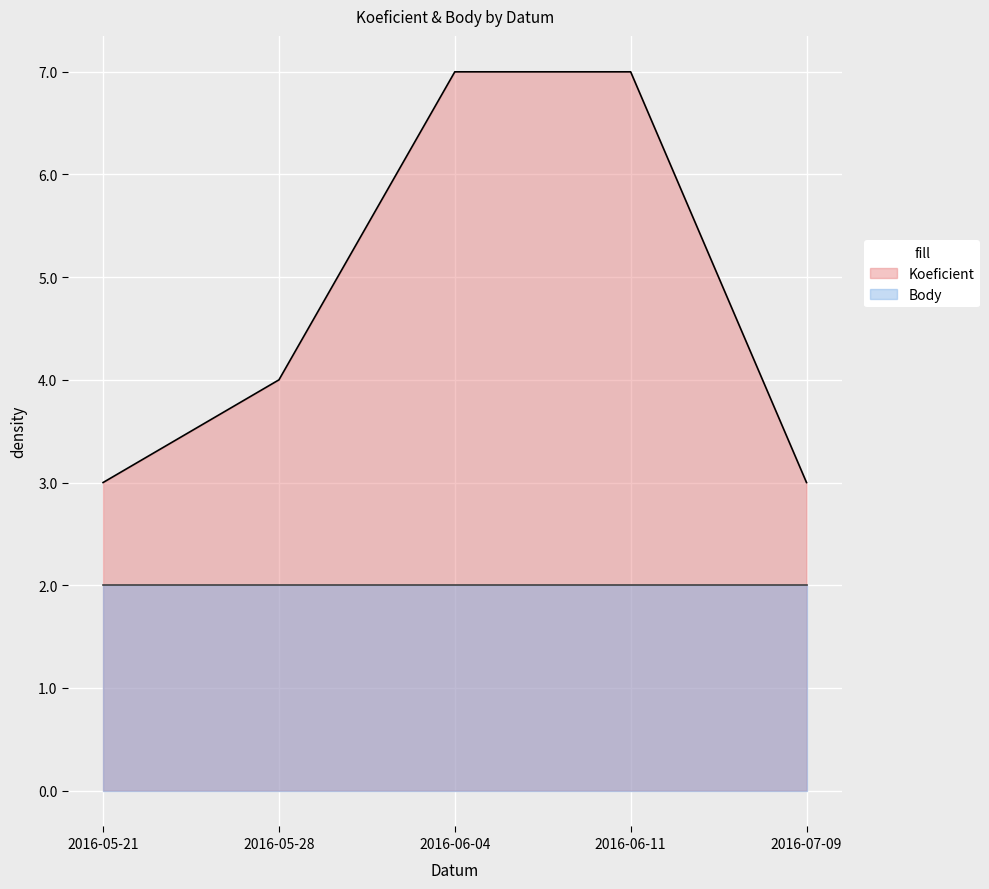

Which label corresponds to the smallest value in the chart?

2016-05-21